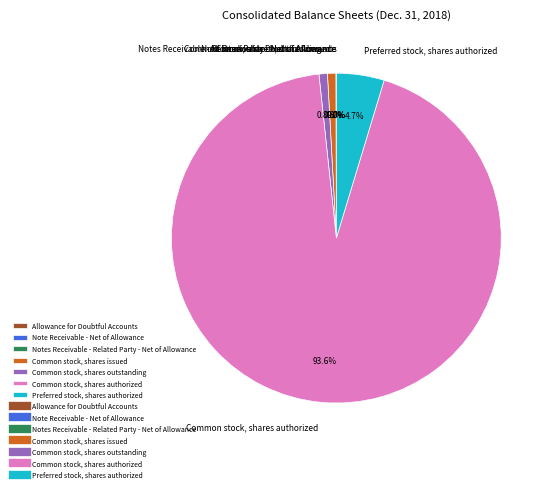

Is there any slice that represents more than half of the pie?

Yes